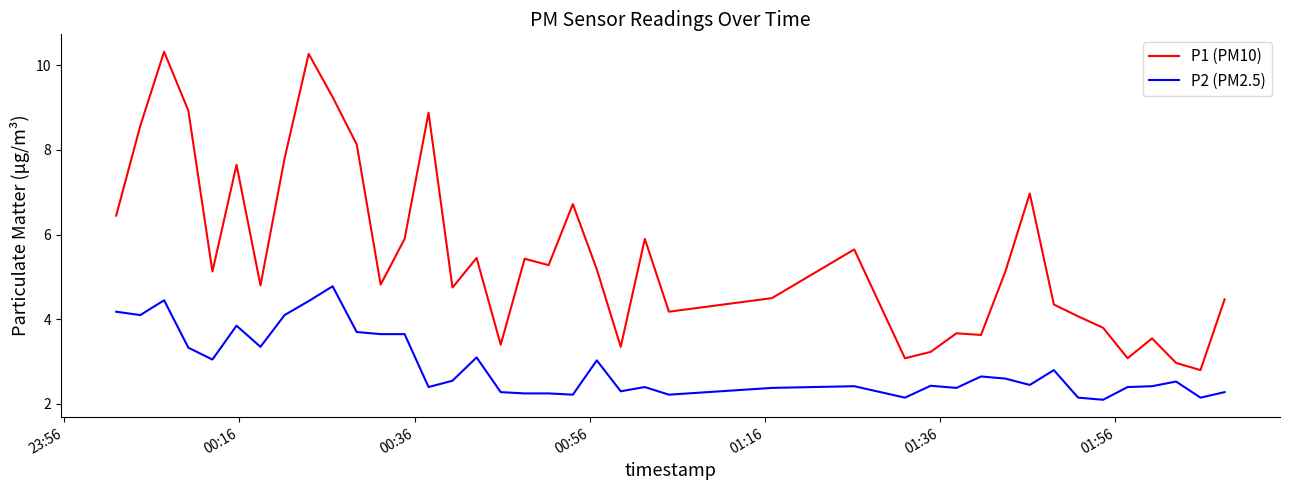

True or false: P1 (PM10) and P2 (PM2.5) intersect in this chart.

False